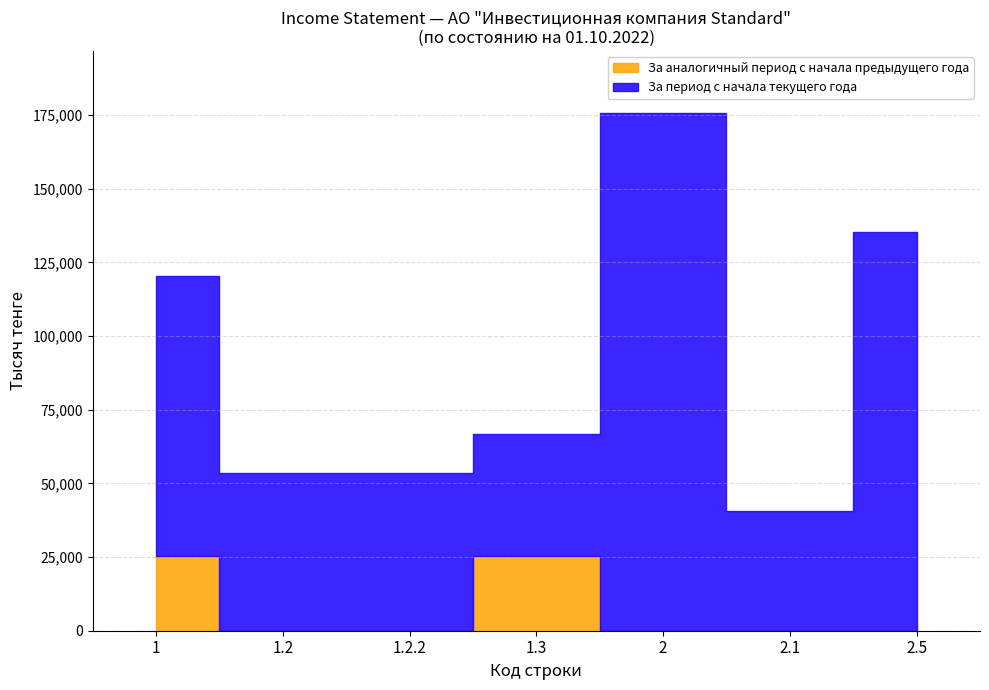

Is the value of За аналогичный период предыдущего года at 6 greater than the value of За отчетный период at 1.3?

No